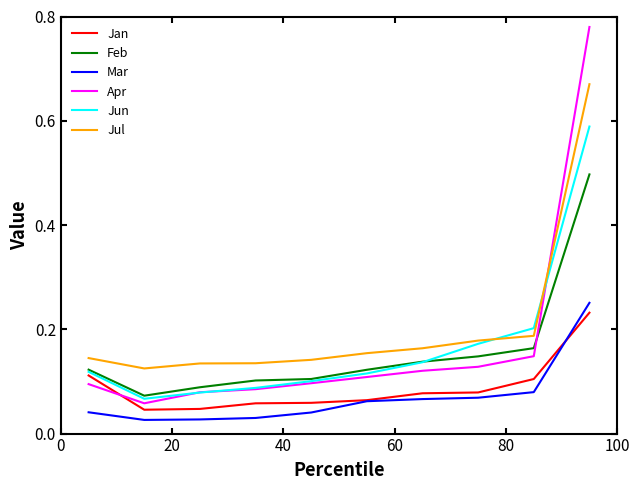

True or false: Apr and Mar intersect in this chart.

False